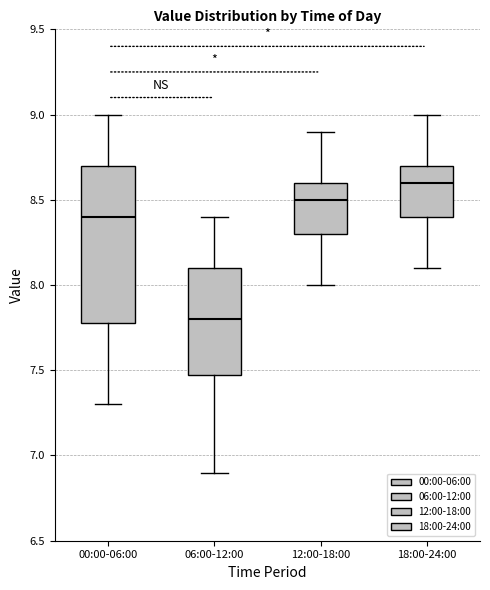

Which box is the tallest, from its lower edge to its upper edge?

00:00-06:00